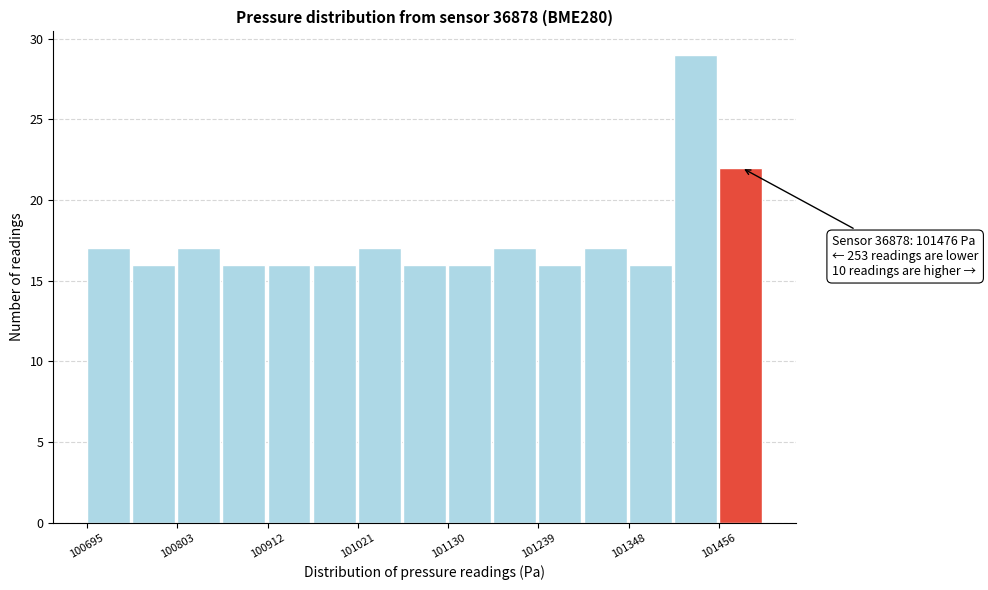

Read against the x-axis, roughly where is the centre of the tallest bar?

101420